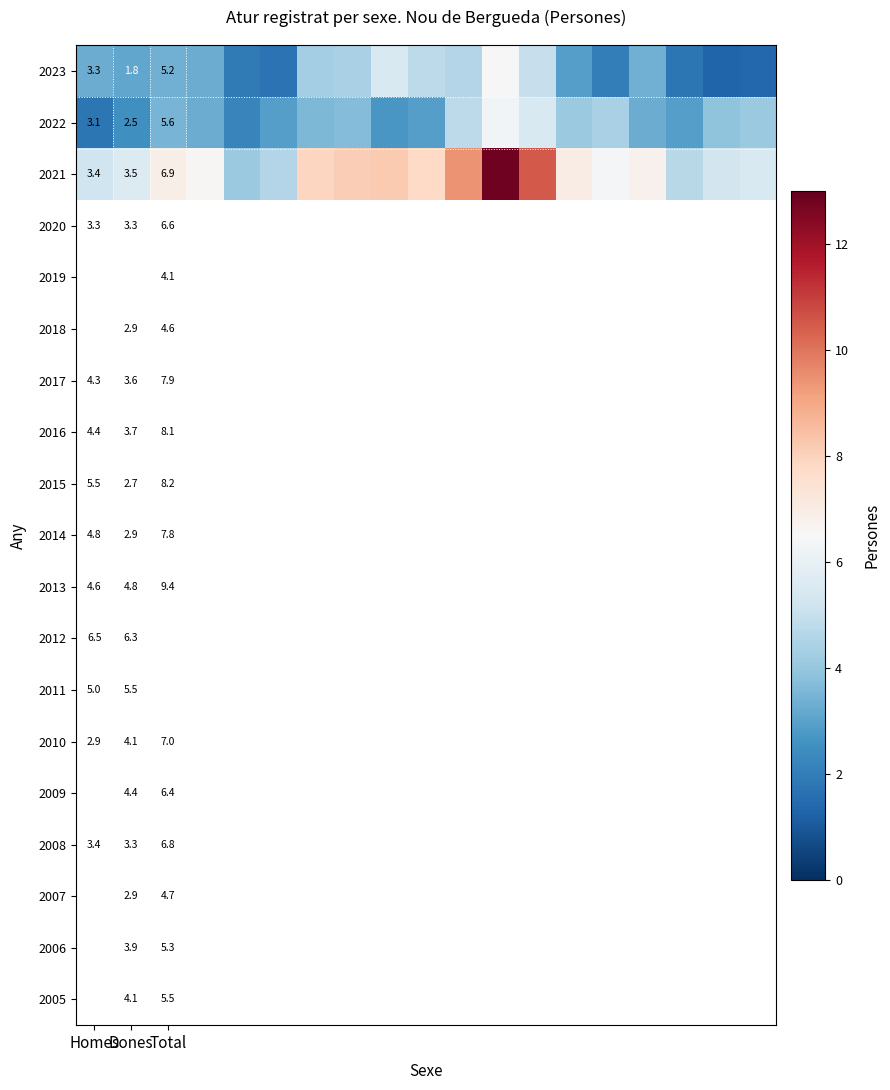

True or false: 2021 has a value of 10.4 at Total.

False